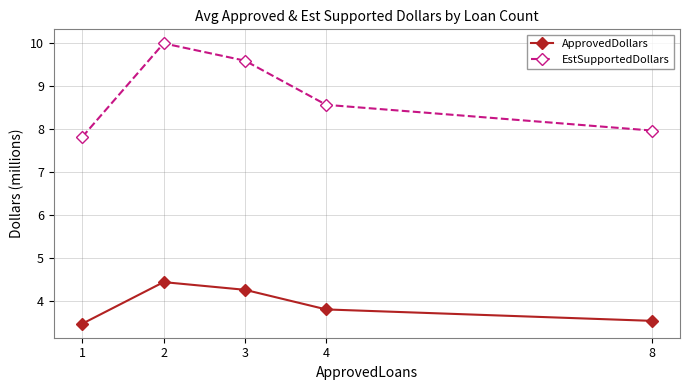

At how many categories does at least one series exceed 5?

5